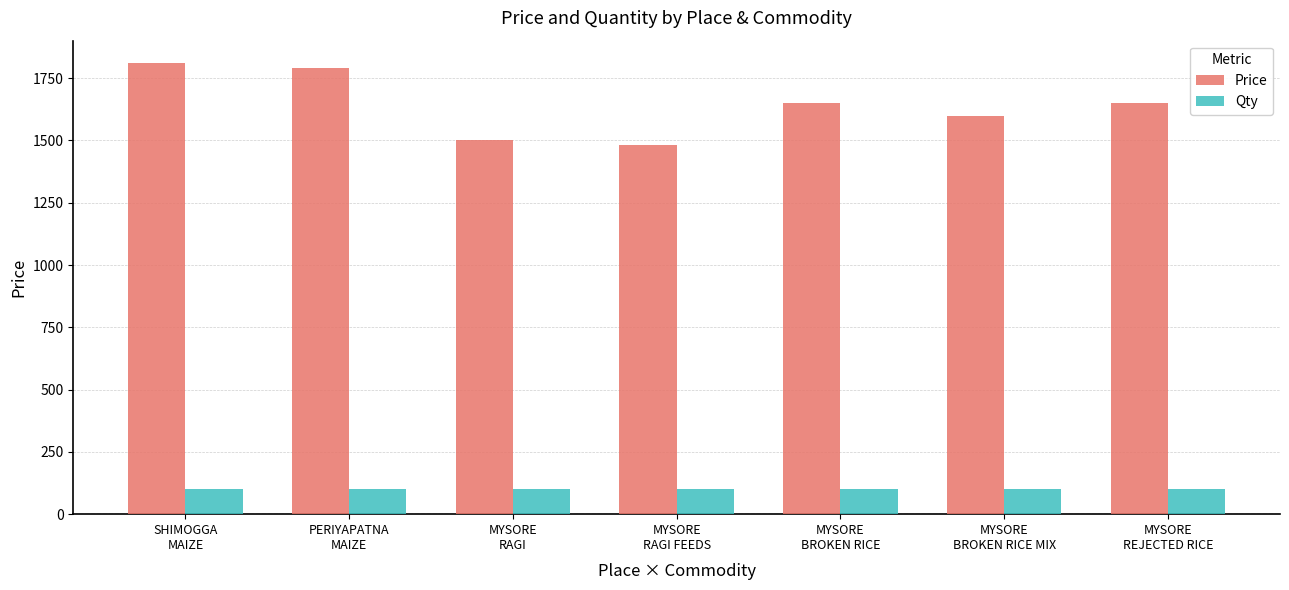

What are all the series names shown in the legend?

Price, Qty